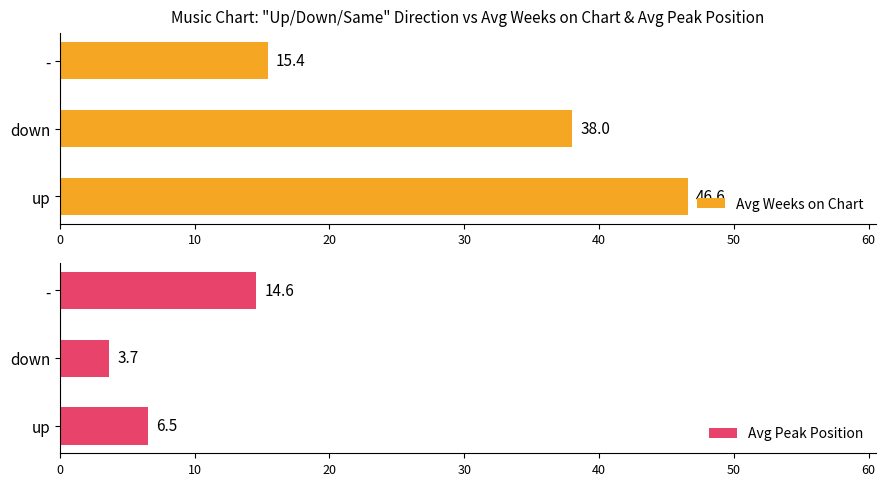

Does the chart contain any negative values?

No